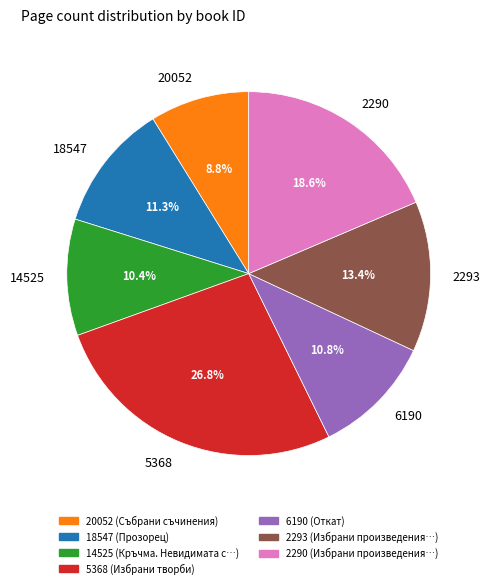

How many slices are in this pie chart?

7